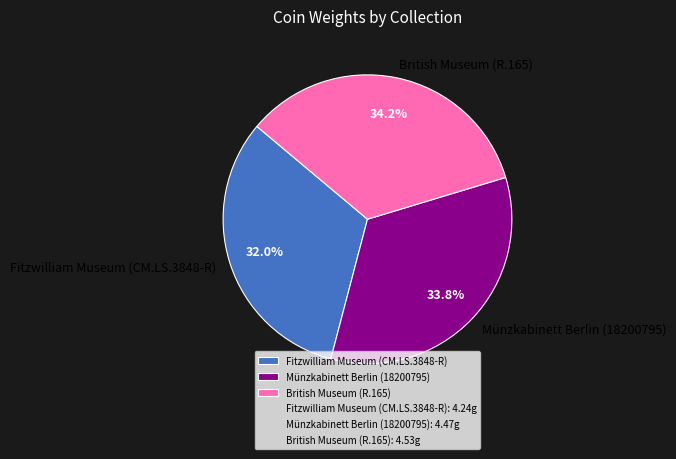

What is the ratio of the value at Fitzwilliam Museum (CM.LS.3848-R) to the value at Münzkabinett Berlin (18200795)?

0.9